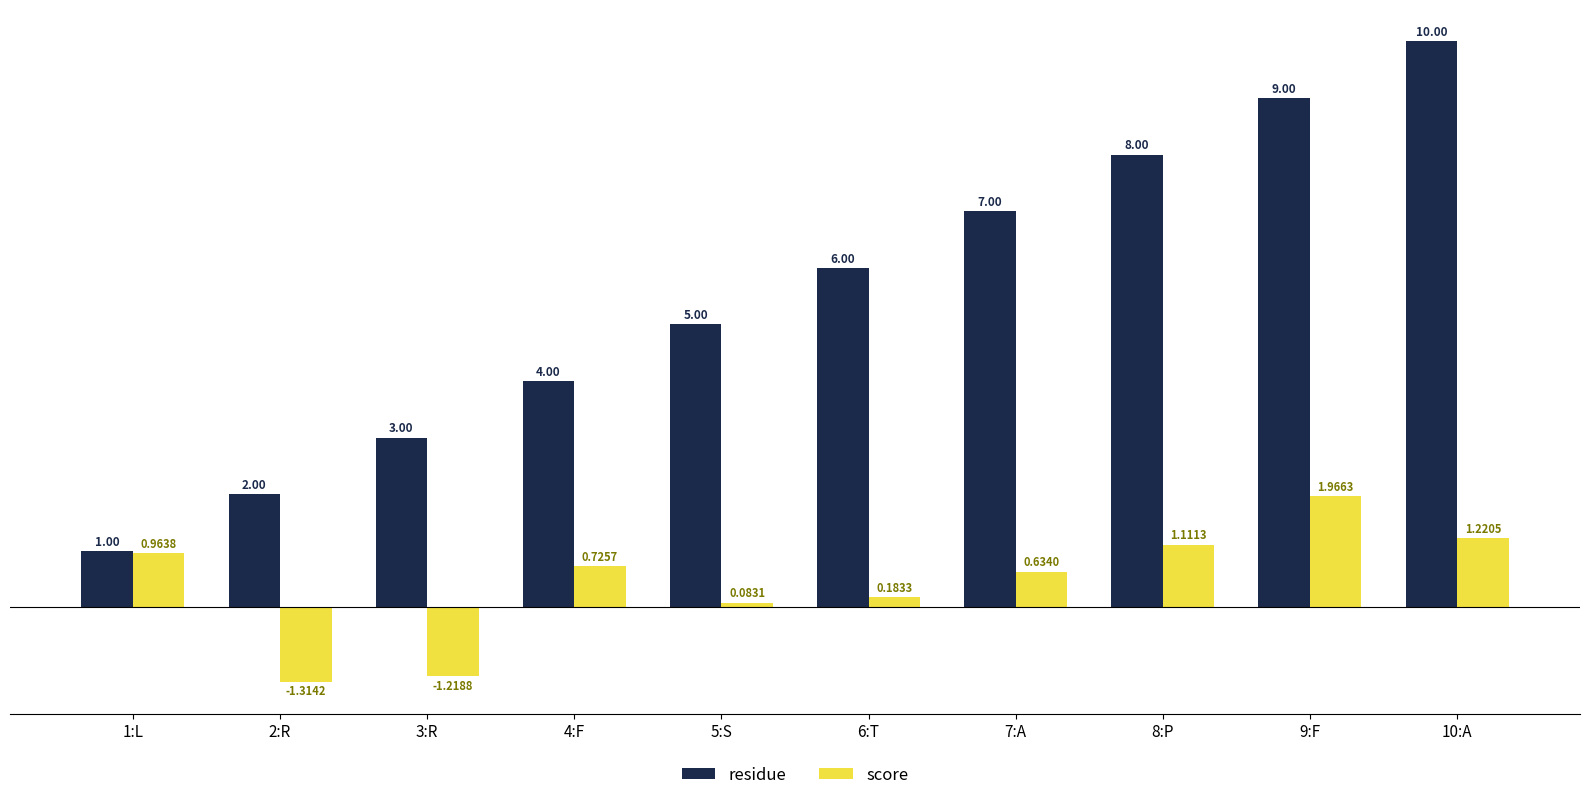

At which label is score closest to 0?

5:S